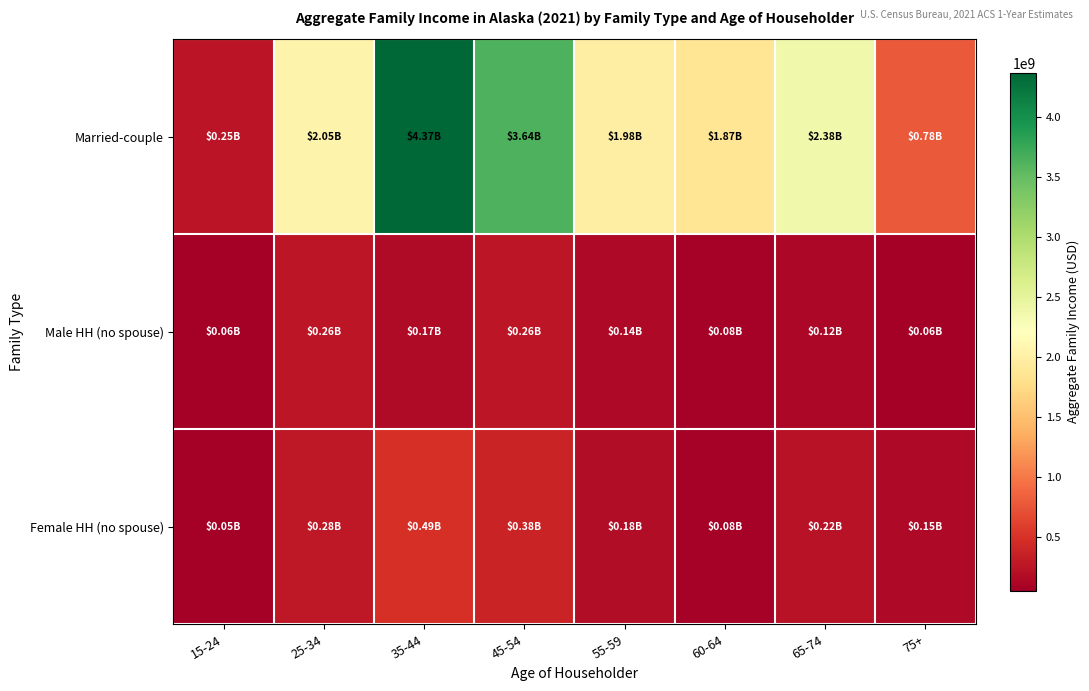

List the series in order of their peak value, lowest first.

Male HH (no spouse), Female HH (no spouse), Married-couple